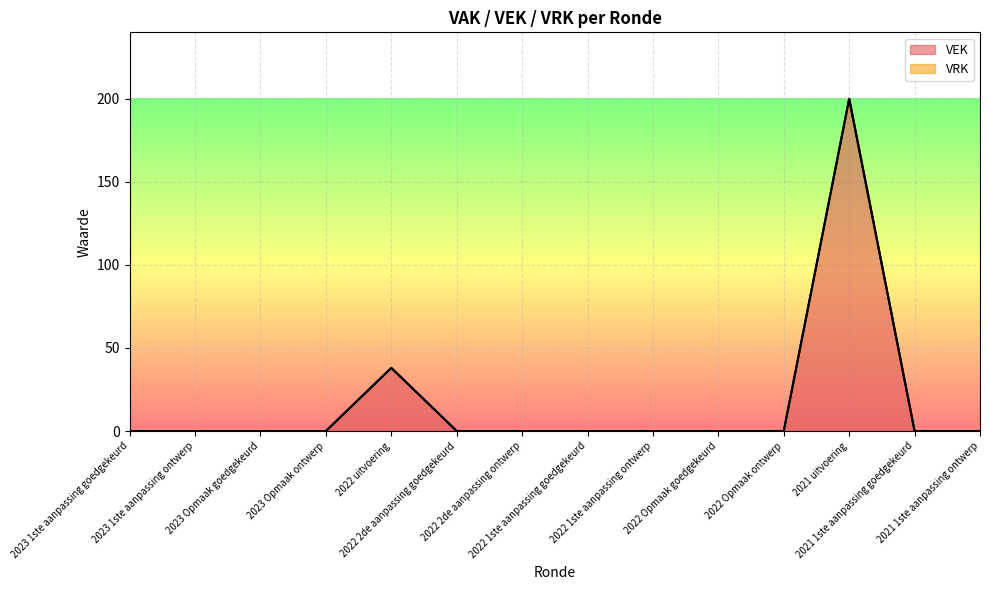

The chart shows a value of -121 at 2021 1ste aanpassing ontwerp. True or false?

False